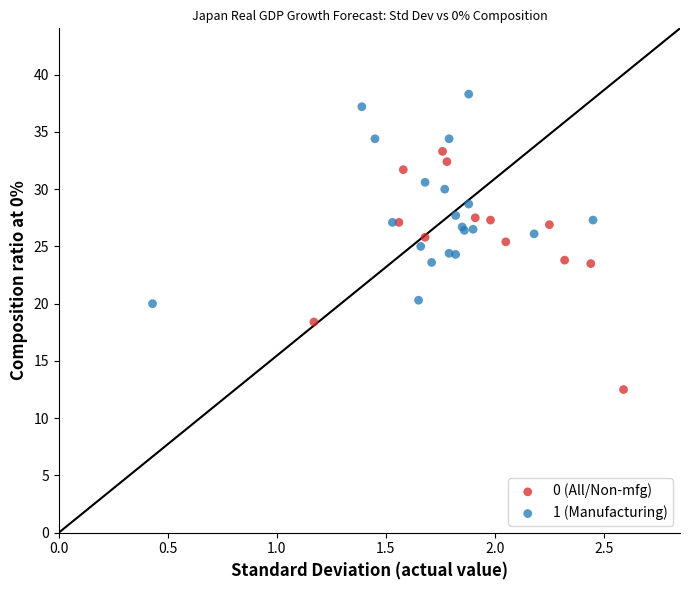

Which series contains the lowest Y value?

0 (All/Non-mfg)